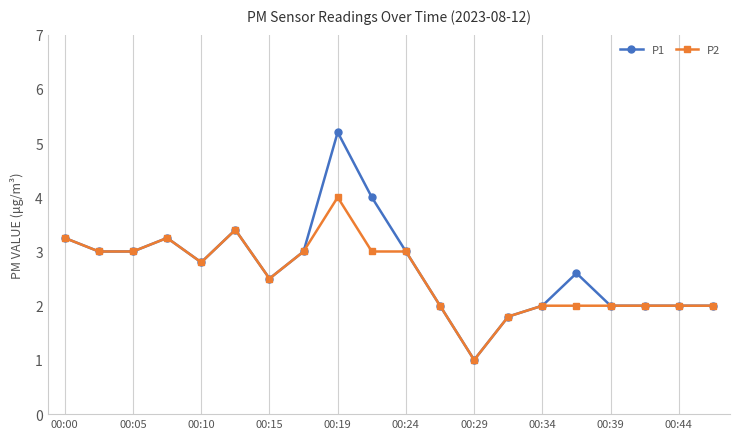

What is the difference between the maximum and minimum values in the P2 series?

3.0